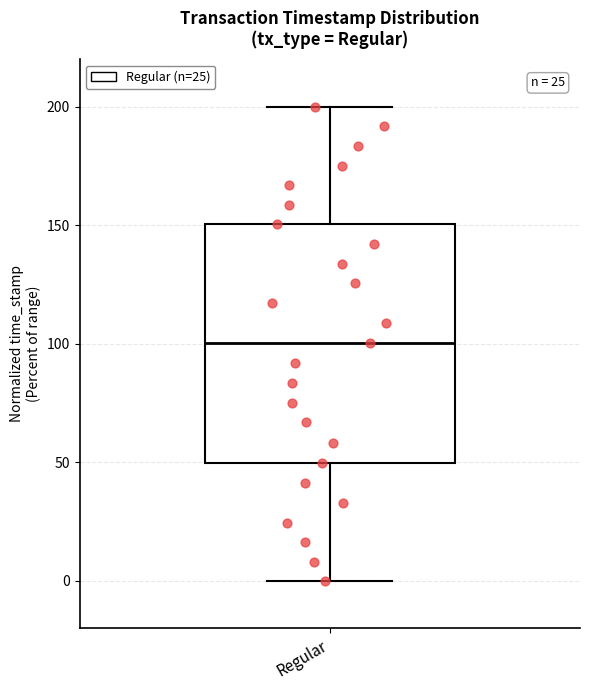

Transcribe this box plot: give where the median line is, the range the box spans, and where the two whiskers end, as read against the y-axis. The values are not printed on the chart, so give them approximately, as read against the axis.

median 100, box 50 to 150, whiskers 0 to 200